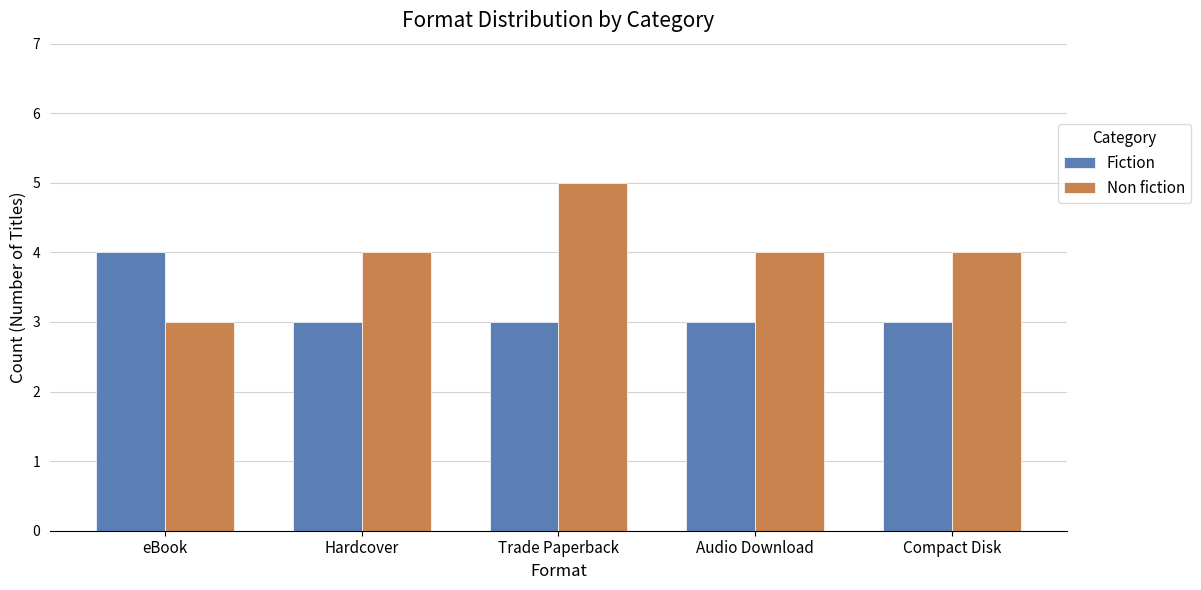

The value of Fiction at Trade Paperback is 1. True or false?

False